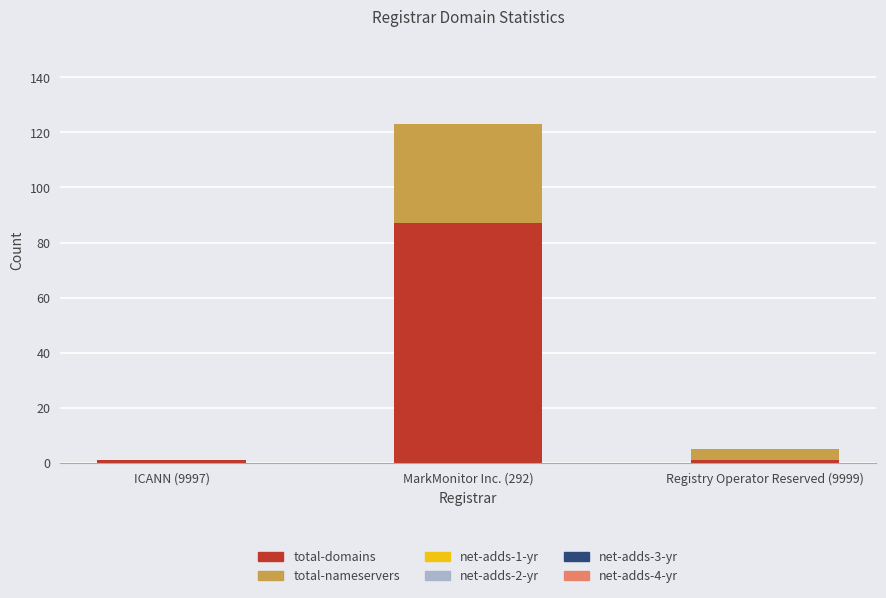

The total-domains series shows 130 at MarkMonitor Inc. (292). True or false?

False